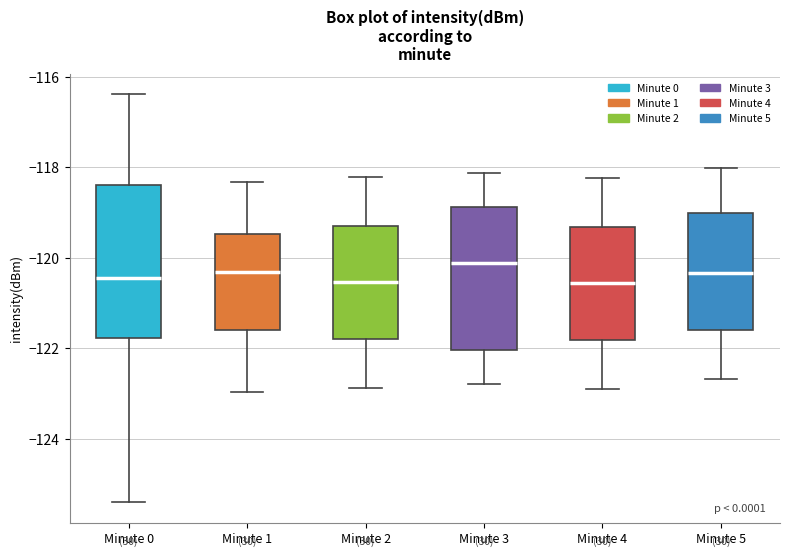

Reading left to right, transcribe this box plot: for each box, give where its median line is, the range the box spans, and where its two whiskers end, as read against the y-axis. The values are not printed on the chart, so give them approximately, as read against the axis.

Minute 0: median -120.4, box -121.8 to -118.4, whiskers -125.4 to -116.4
Minute 1: median -120.4, box -121.6 to -119.4, whiskers -123.0 to -118.4
Minute 2: median -120.6, box -121.8 to -119.2, whiskers -122.8 to -118.2
Minute 3: median -120.2, box -122.0 to -118.8, whiskers -122.8 to -118.2
Minute 4: median -120.6, box -121.8 to -119.4, whiskers -123.0 to -118.2
Minute 5: median -120.4, box -121.6 to -119.0, whiskers -122.6 to -118.0